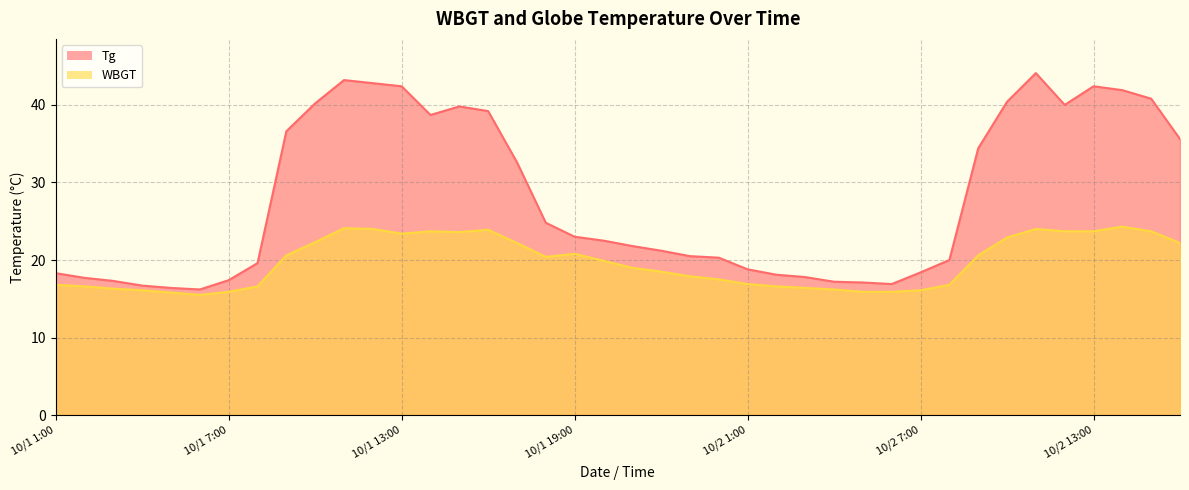

What is the value of the WBGT point at the 18th from the left?

20.4